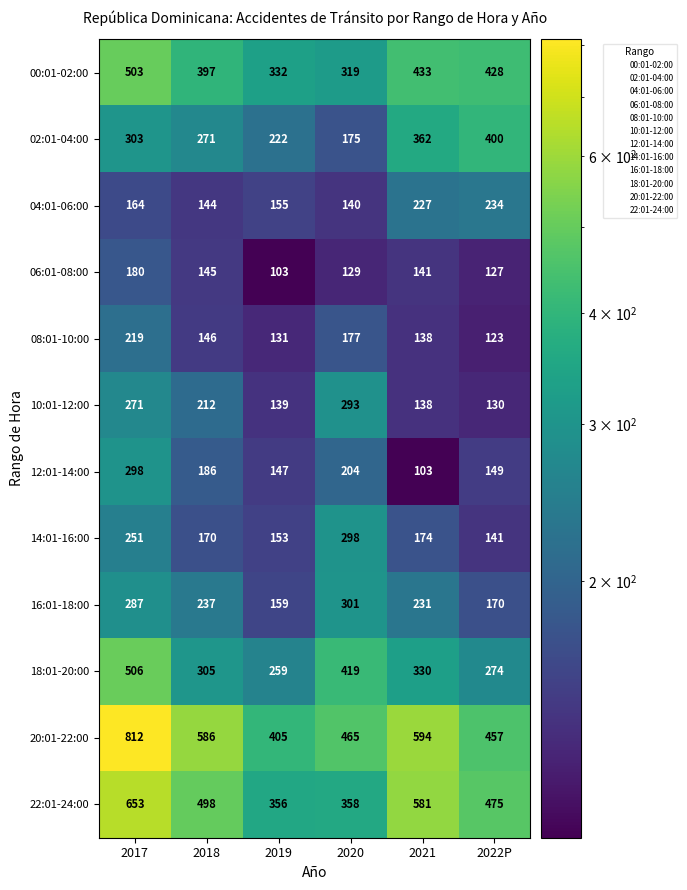

What is the difference between the second highest and minimum values in the 16:01-18:00 series?

128